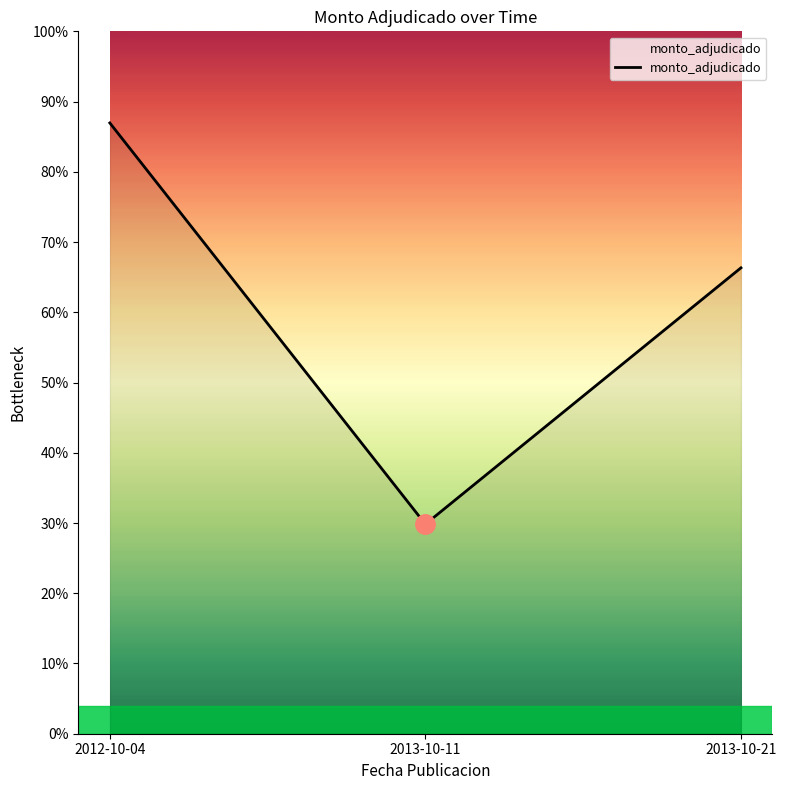

Is this an area chart (filled region under the line)?

Yes